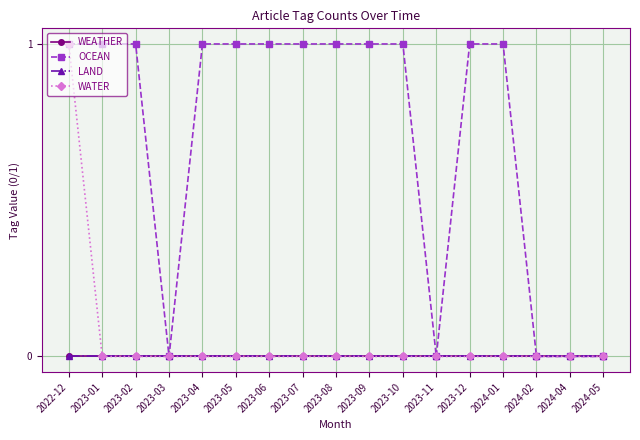

Does the chart have visible grid lines?

Yes